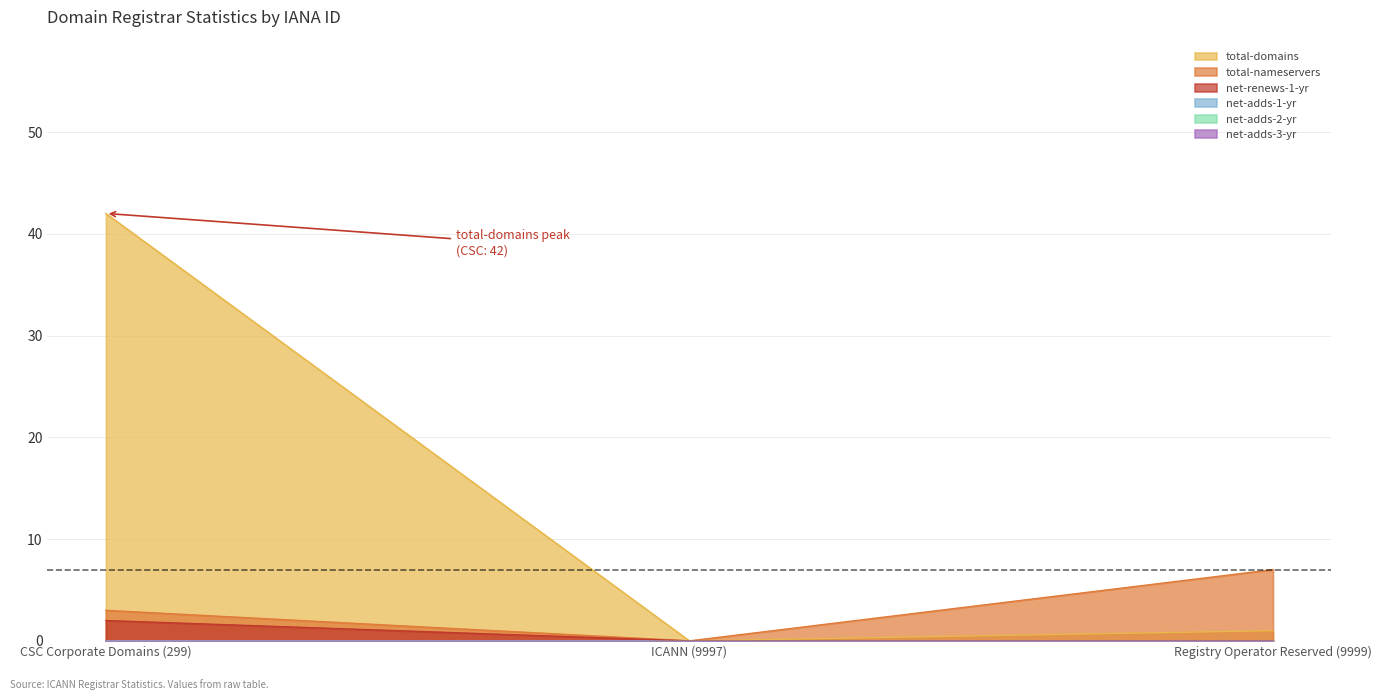

What is the difference between the second highest and minimum values in the total-domains series?

1